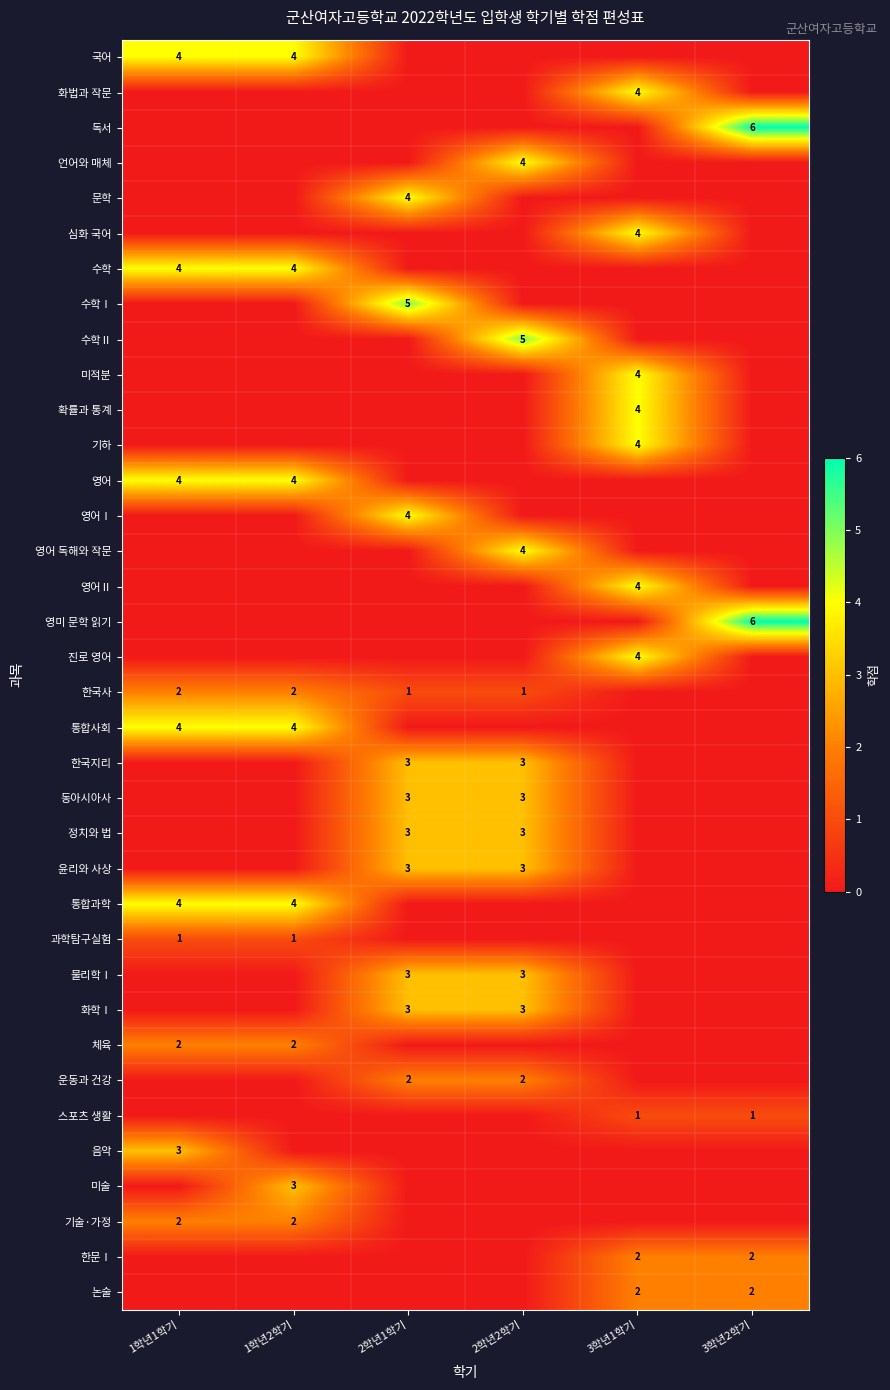

At which category is the sum across all series the highest?

2학년1학기